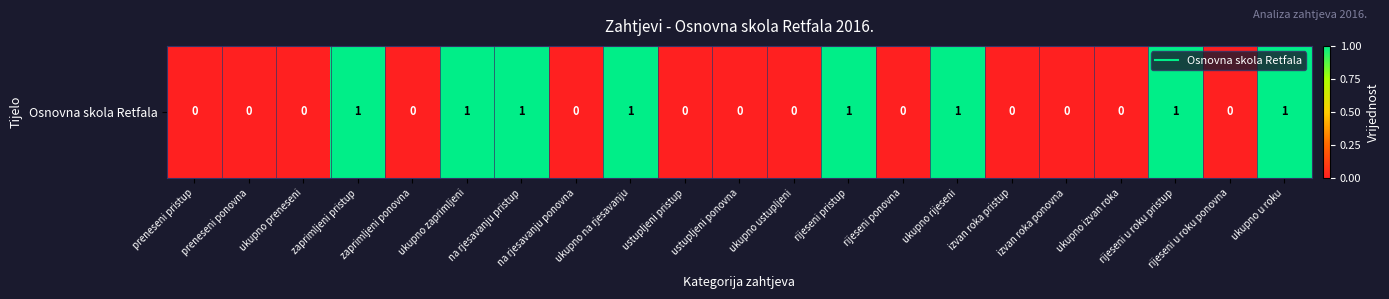

Which category has the lowest value across all series?

preneseni pristup